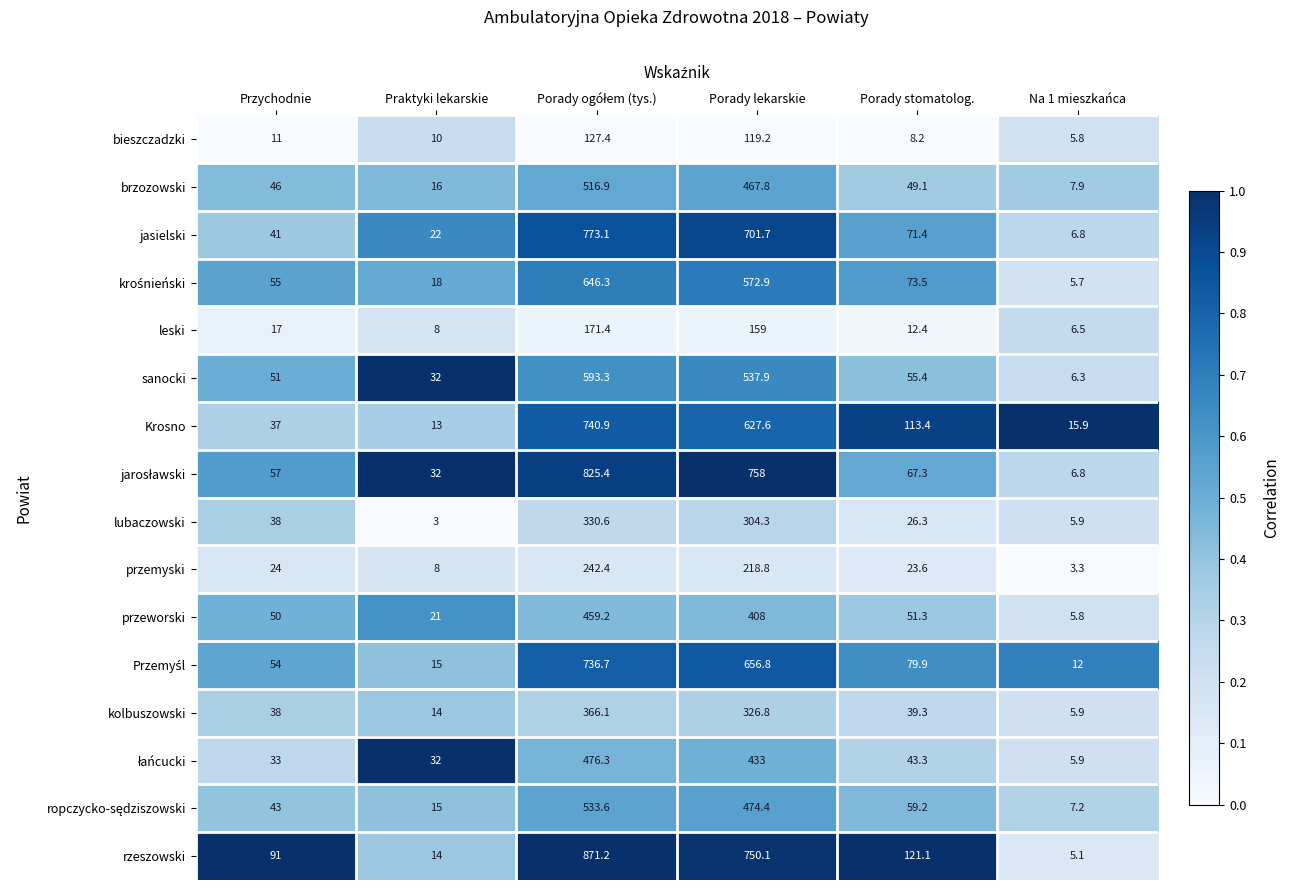

What is the difference between the second highest and minimum values in the bieszczadzki series?

113.4